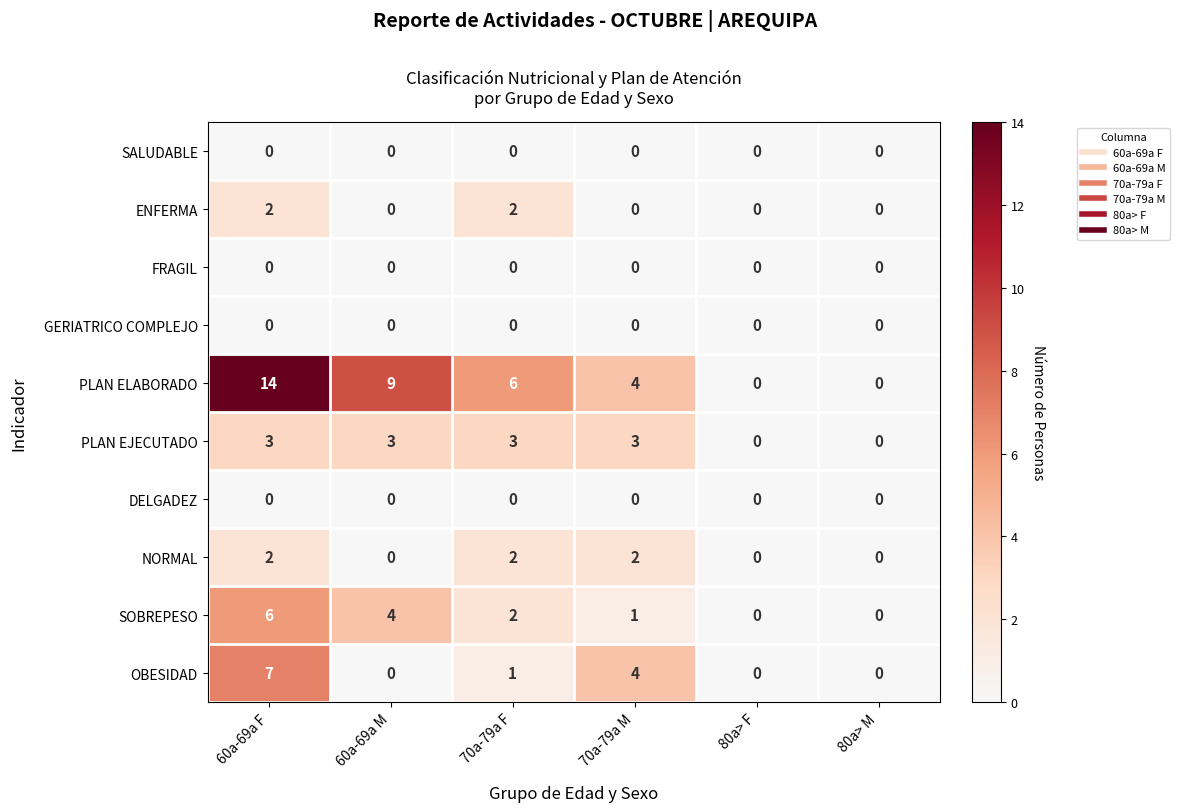

At which category does the chart reach its peak across all series?

60a-69a F